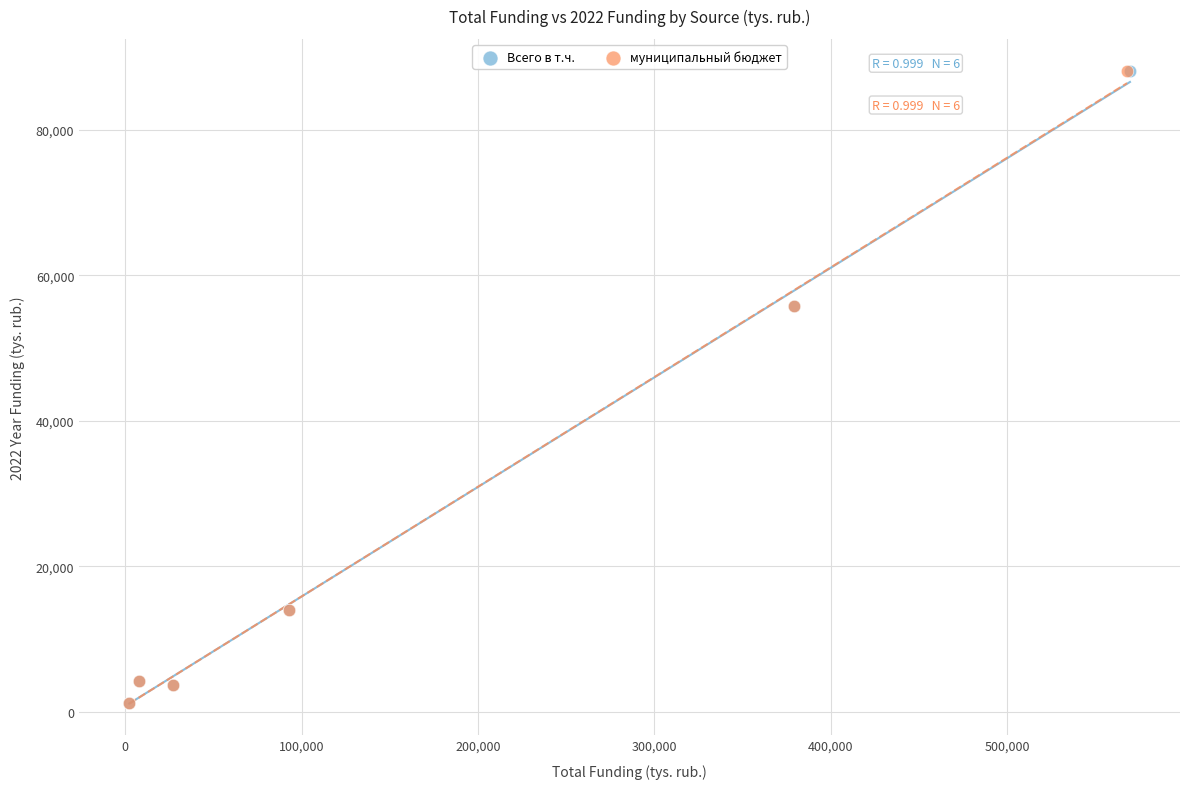

Which series has the largest Y range (max minus min)?

Всего в т.ч.